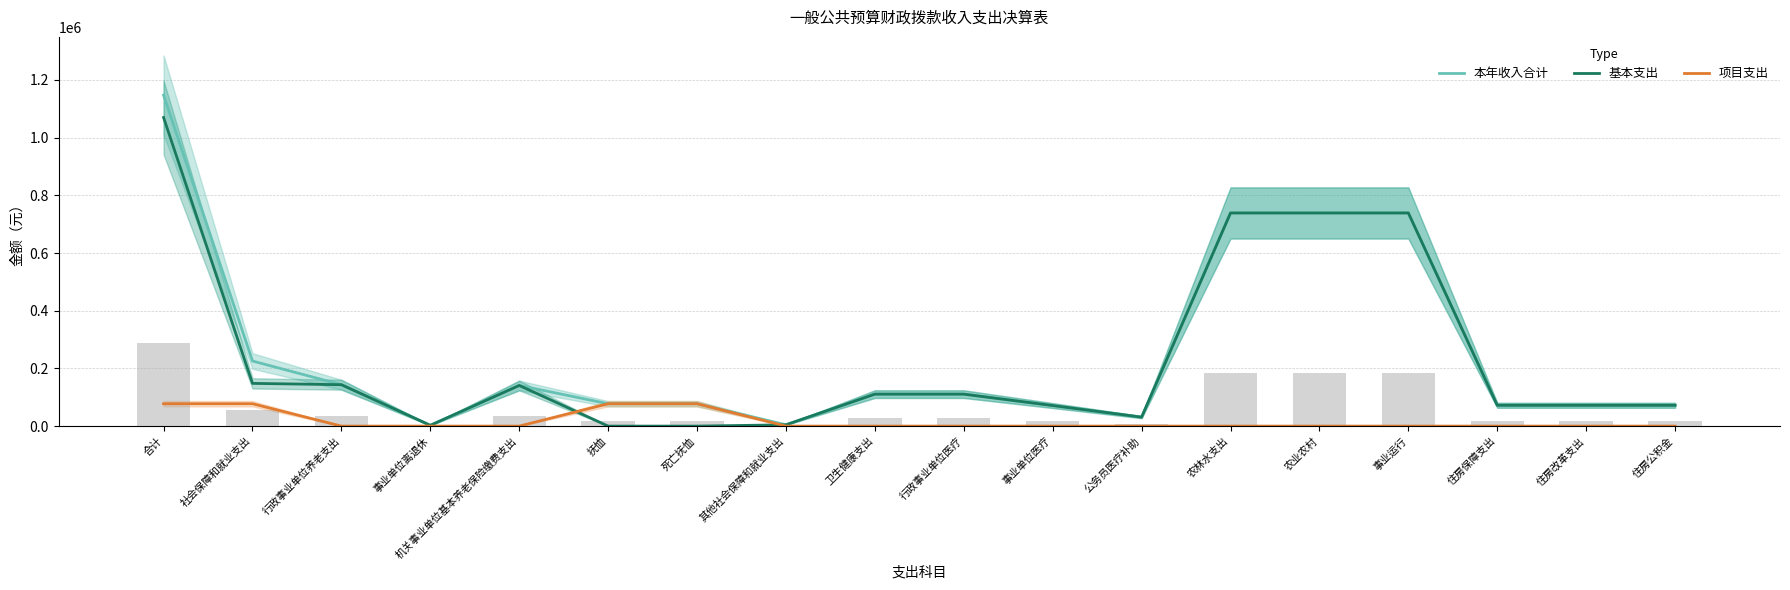

Reading left to right, extract all data points from this chart.

本年收入合计: 1147396.3	225591.9	143553.1	2700.0	140853.1	77532.2	77532.2	4506.6	110790.2	110790.2	71243.0	31055.7	738898.1	738898.1	738898.1	72116.0	72116.0	72116.0
基本支出: 1069864.1	148059.7	143553.1	2700.0	140853.1	0.0	0.0	4506.6	110790.2	110790.2	71243.0	31055.7	738898.1	738898.1	738898.1	72116.0	72116.0	72116.0
项目支出: 77532.2	77532.2	0.0	0.0	0.0	77532.2	77532.2	0.0	0.0	0.0	0.0	0.0	0.0	0.0	0.0	0.0	0.0	0.0